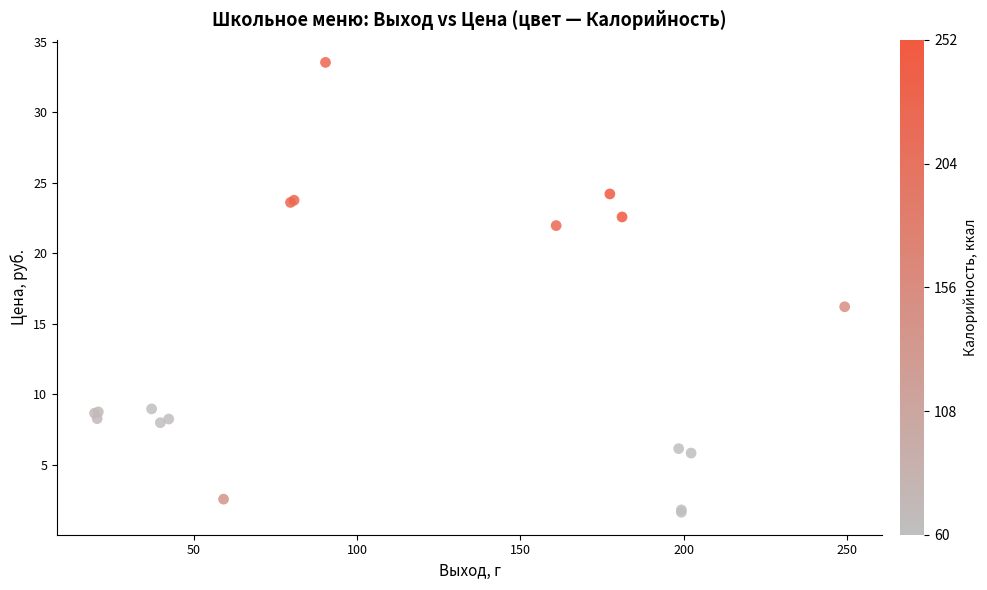

What Y value in the scatter plot is closest to 17?

16.2